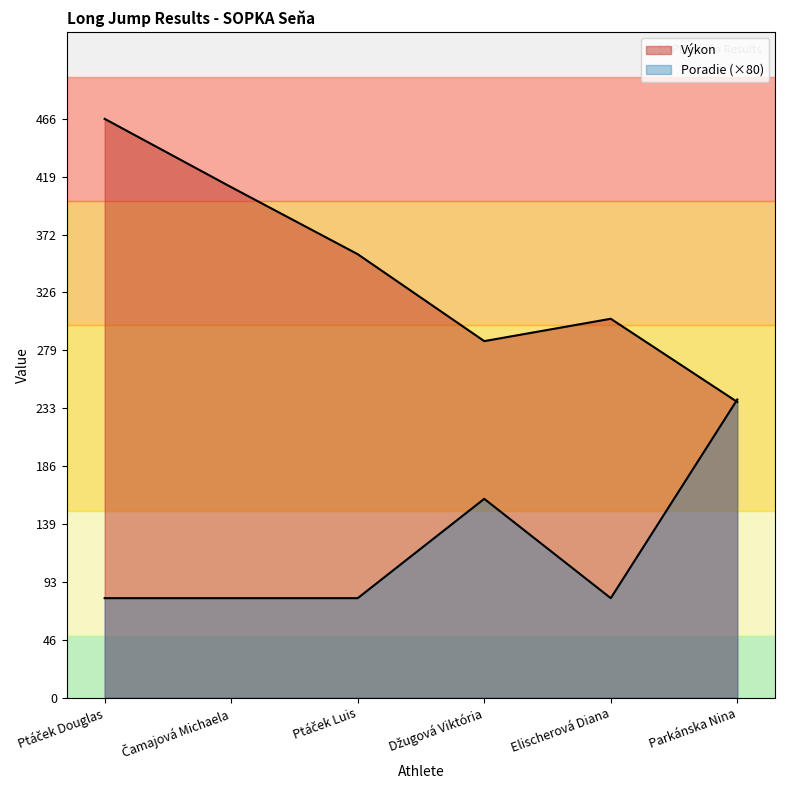

What is the total value across all series at Čamajová Michaela?

491